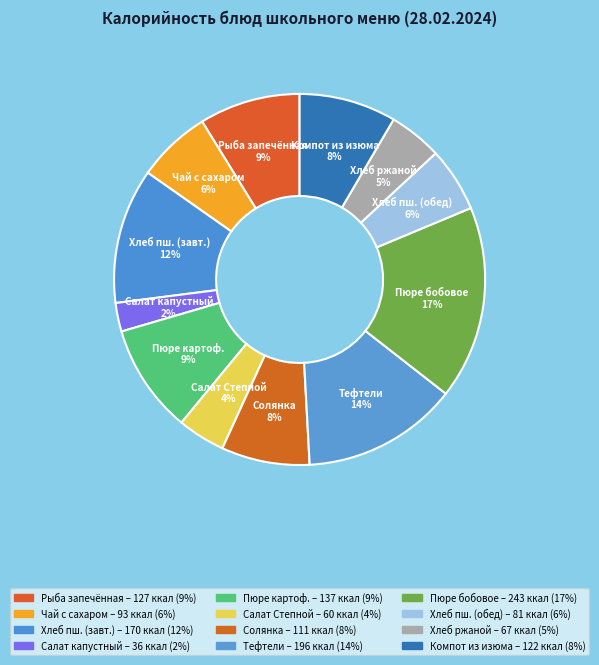

To the nearest percent, what portion does Салат Степной represent?

4%